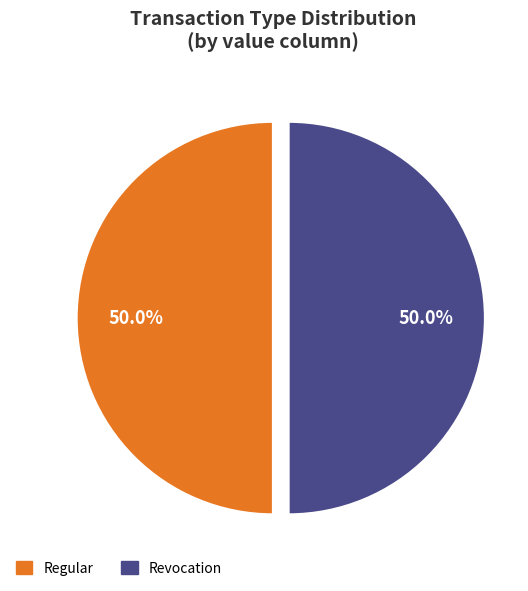

How many slices are in this pie chart?

2